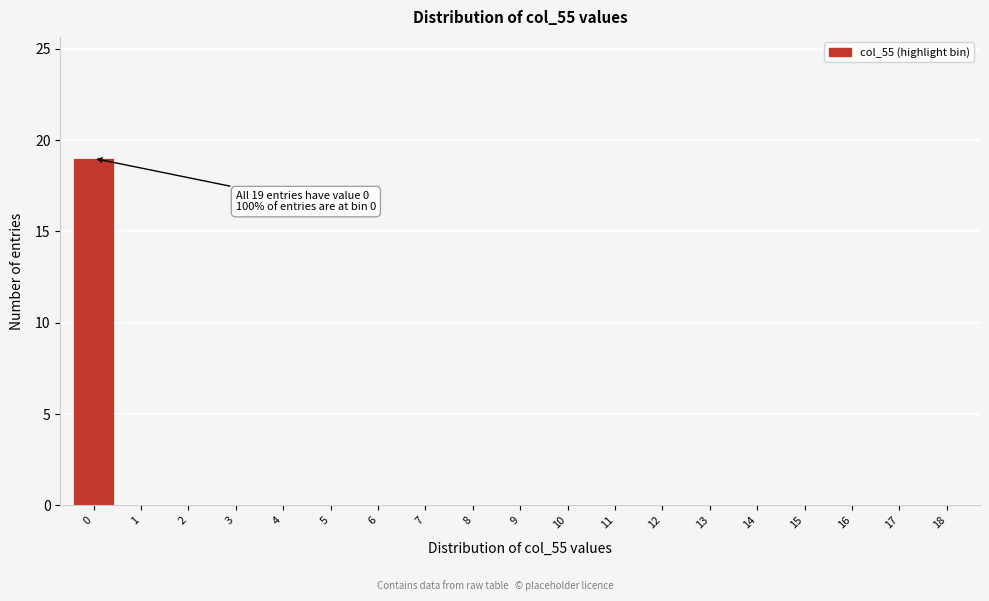

Reading left to right, transcribe all the data shown in this chart.

0=19	1=0	2=0	3=0	4=0	5=0	6=0	7=0	8=0	9=0	10=0	11=0	12=0	13=0	14=0	15=0	16=0	17=0	18=0